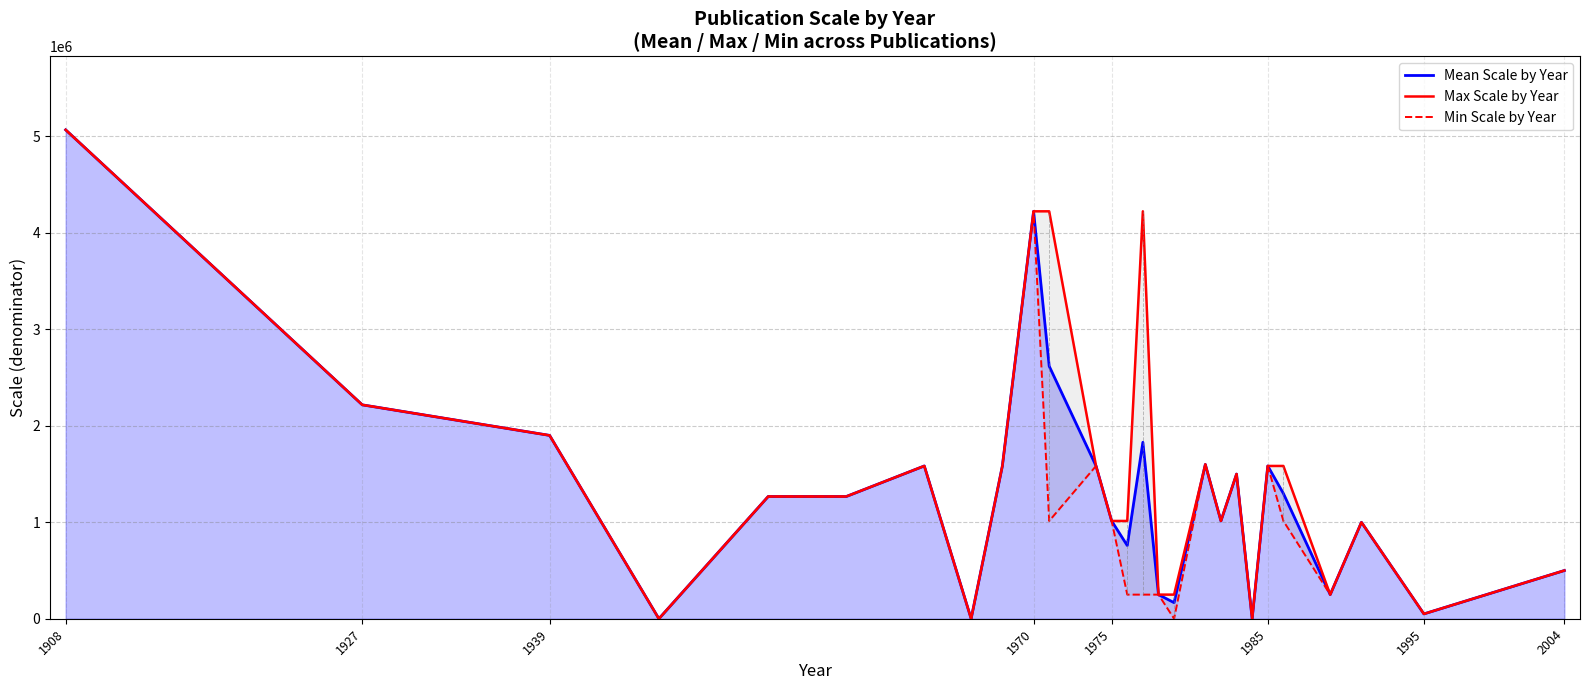

What is the highest value of the Mean Scale by Year series?

5068800.0